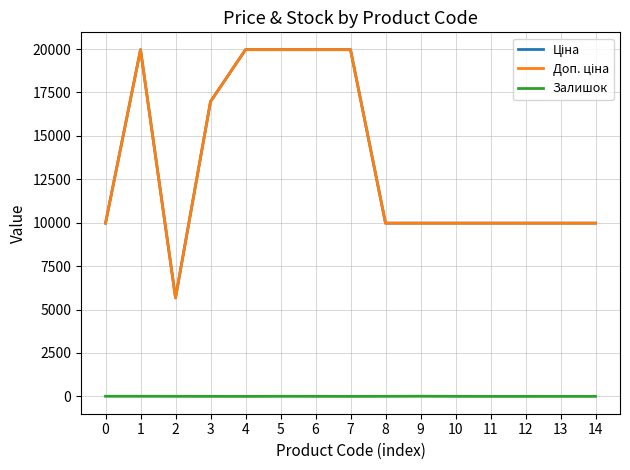

What is the total value across all series at 0?

19957.0